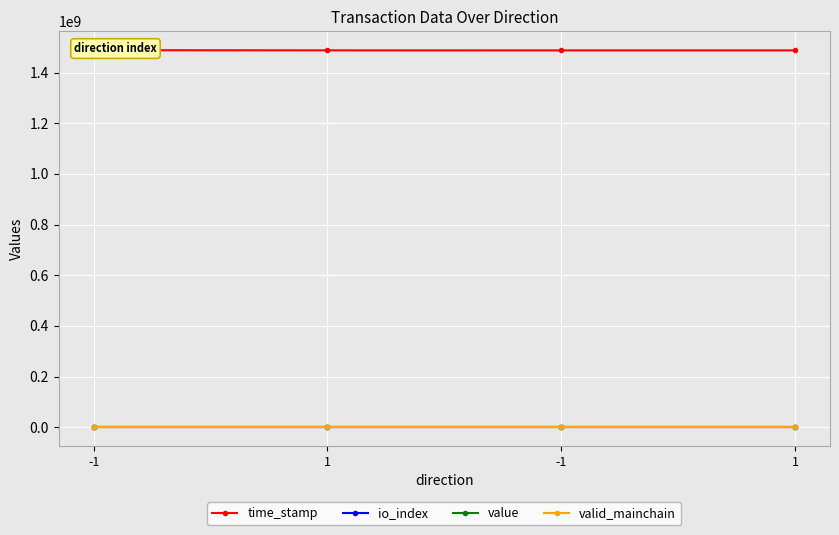

What is the maximum value shown in the chart?

1489023955.0